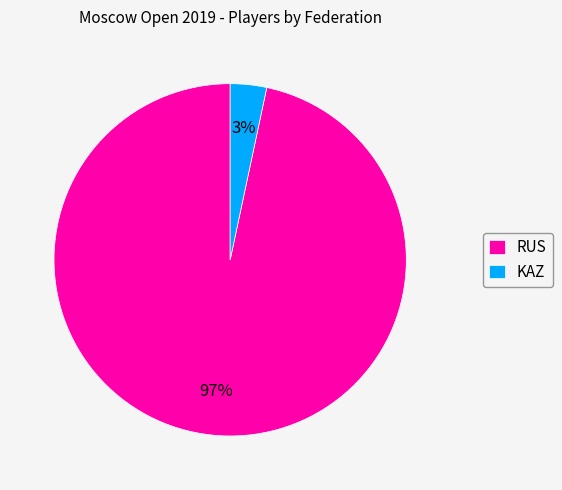

Is it true that KAZ is 3% of the pie?

True